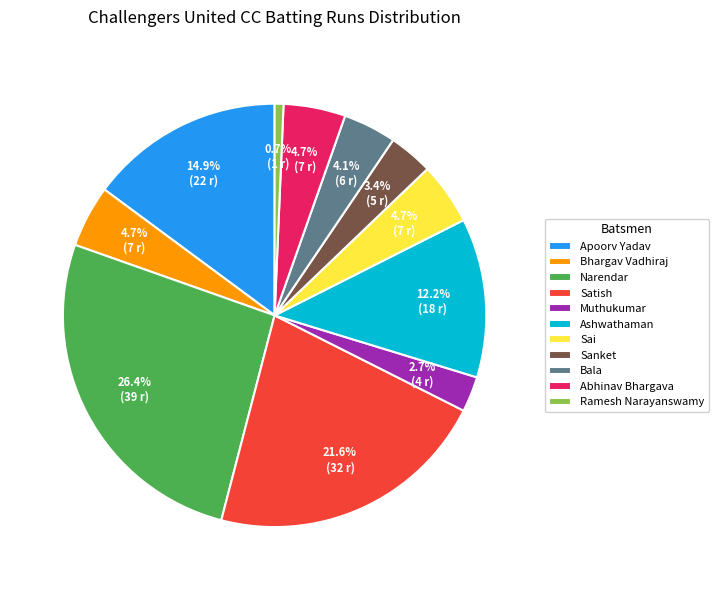

What portion of the pie excludes Sai?

95.3%